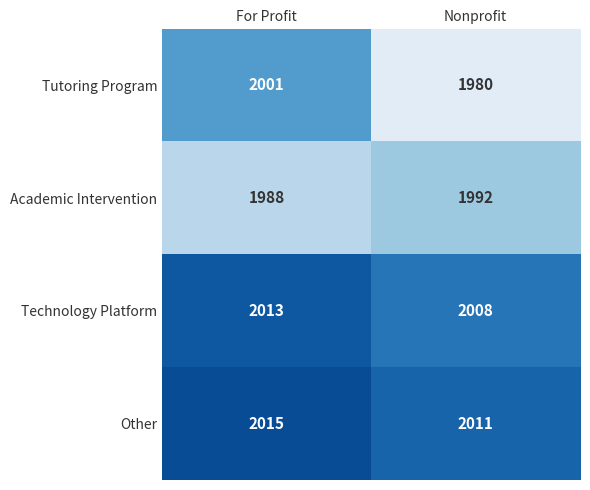

Rank the series by their maximum value, from highest to lowest.

Other, Technology Platform, Tutoring Program, Academic Intervention